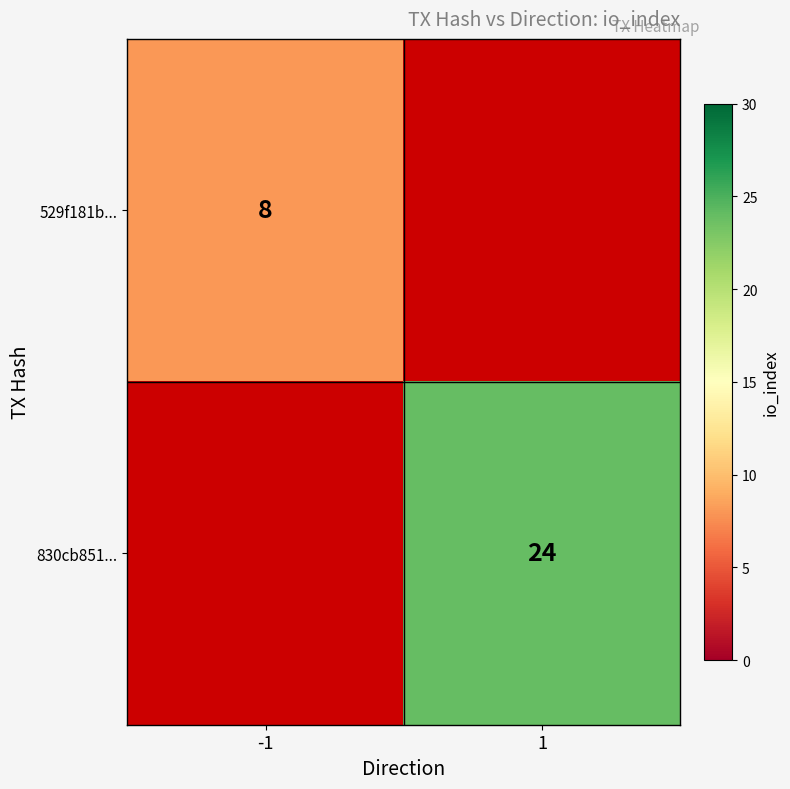

How many data points does each series have?

2